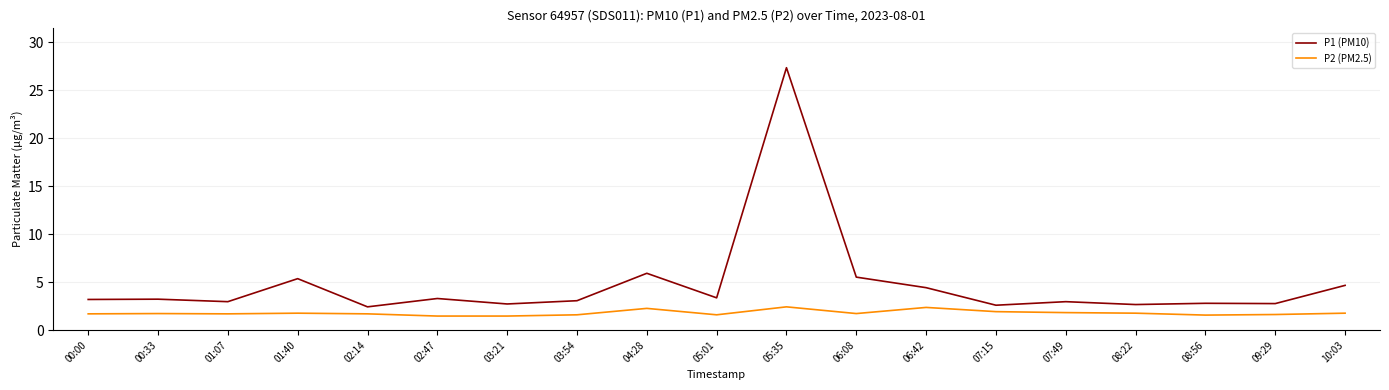

At which category is the sum across all series the highest?

05:35